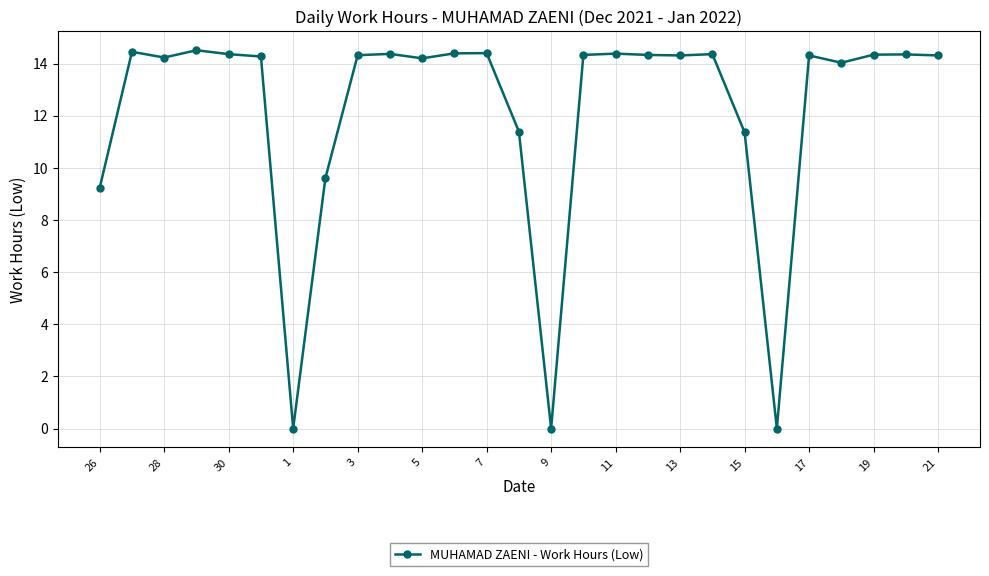

What is the maximum value shown in the chart?

14.5